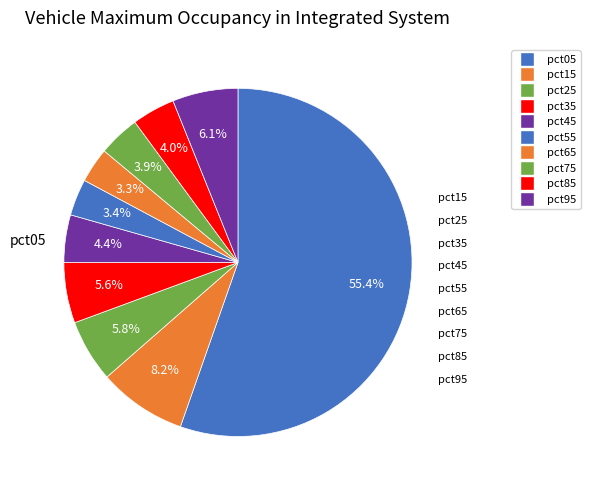

The pct95 slice represents 1% of the pie. True or false?

False